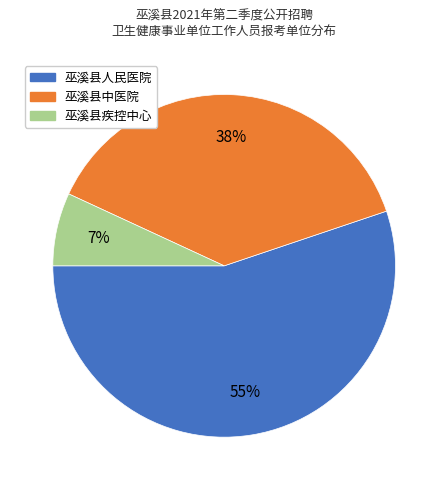

How many slices are in this pie chart?

3